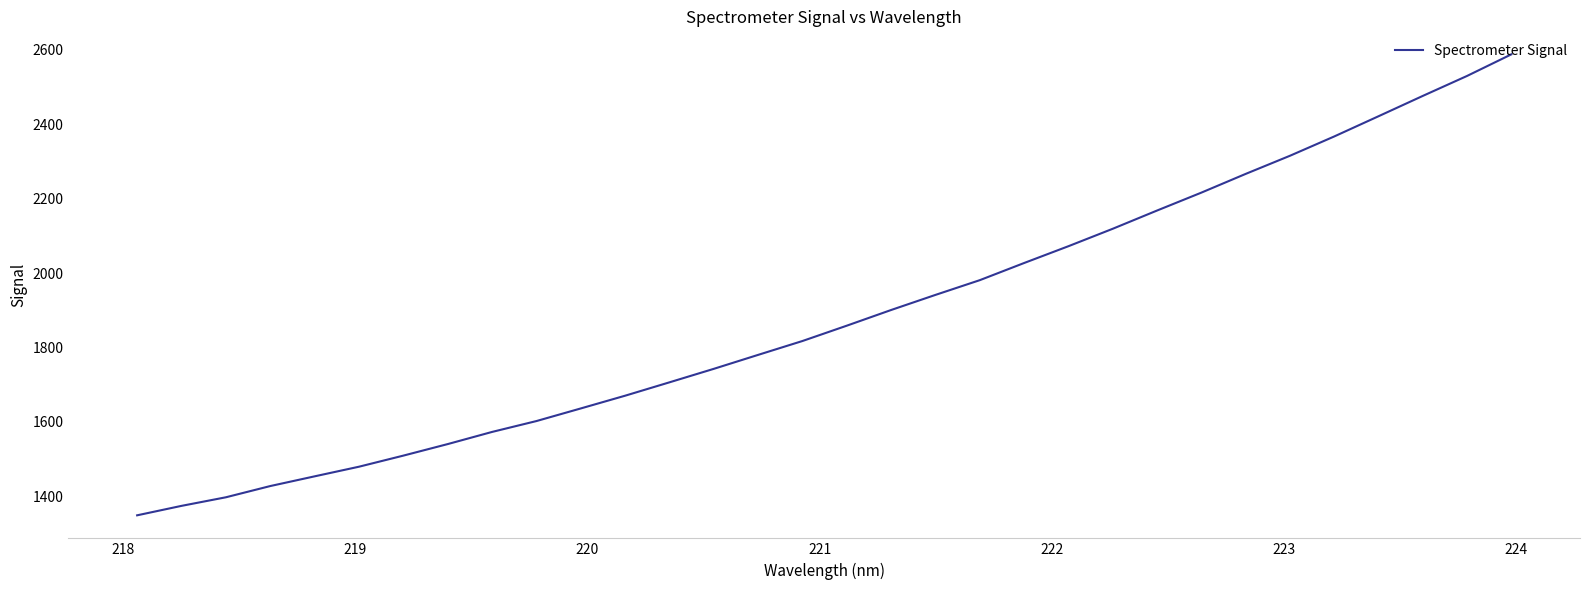

What is the greatest value displayed?

2587.5